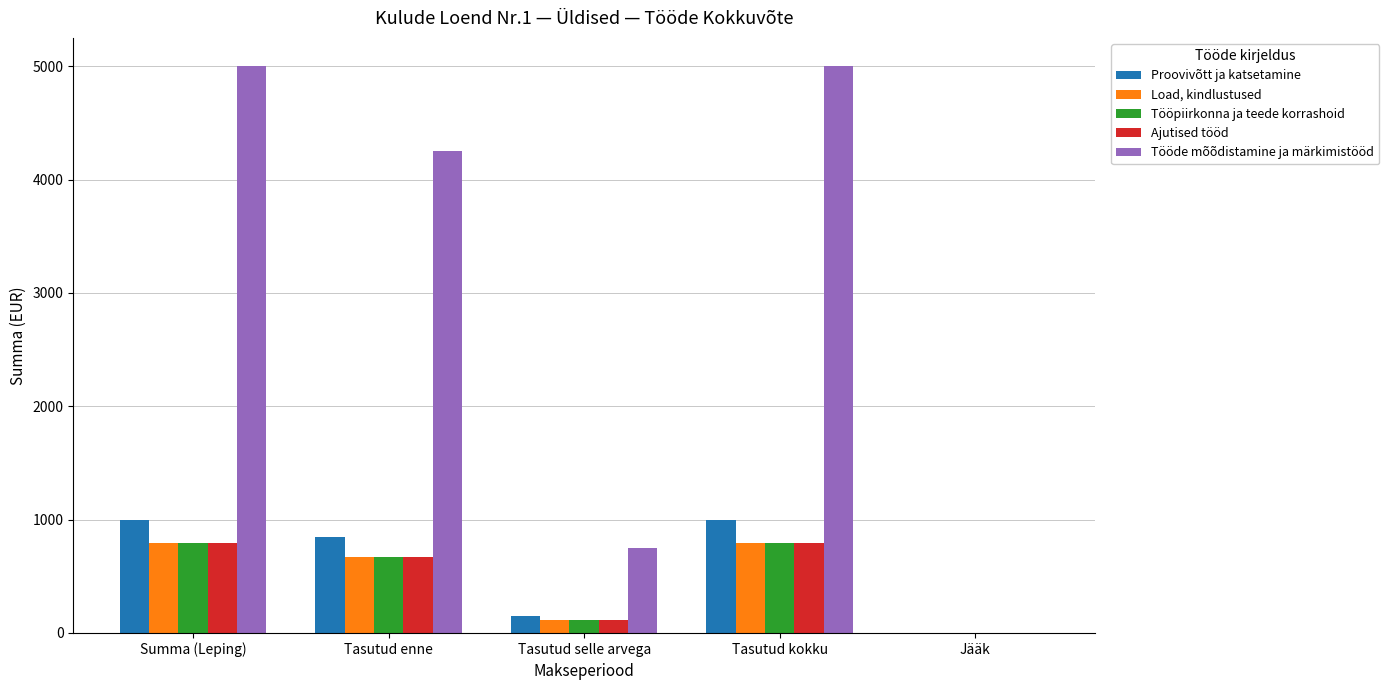

Is the value of Load, kindlustused at Jääk greater than the value of Ajutised tööd at Tasutud enne?

No